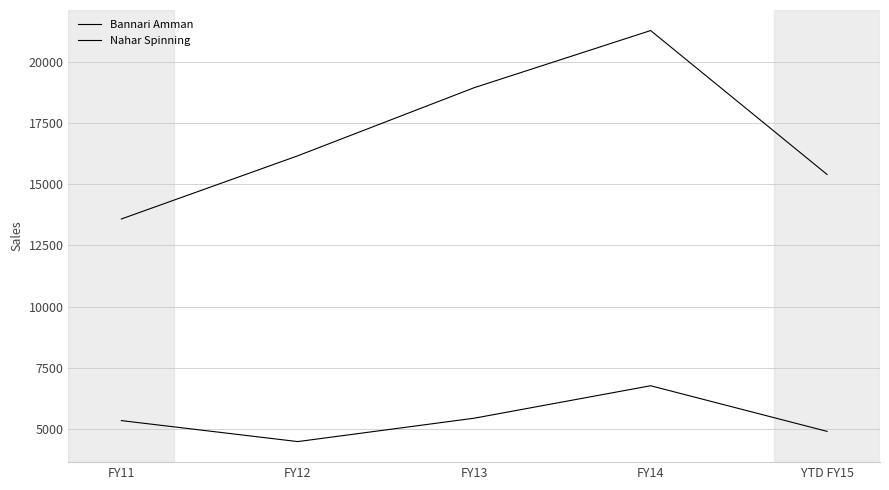

How many lines are shown in the chart?

2